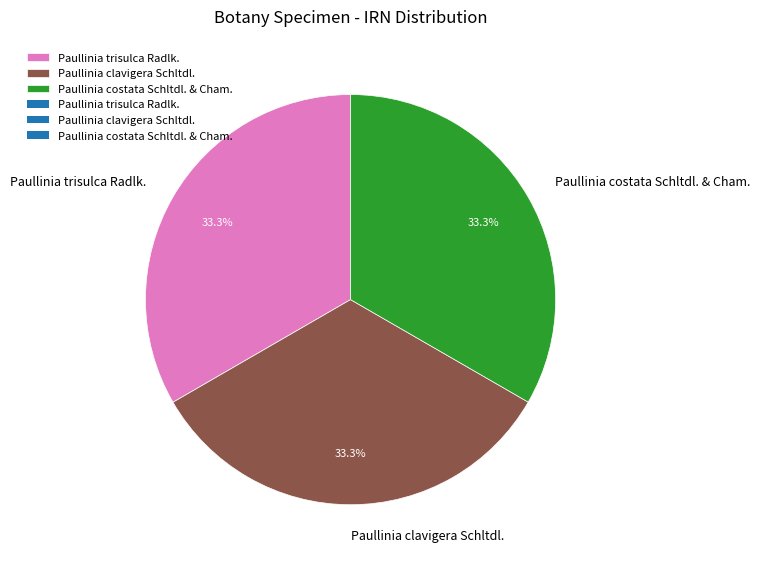

What percentage do Paullinia clavigera Schltdl. and Paullinia trisulca Radlk. together represent?

66.7%